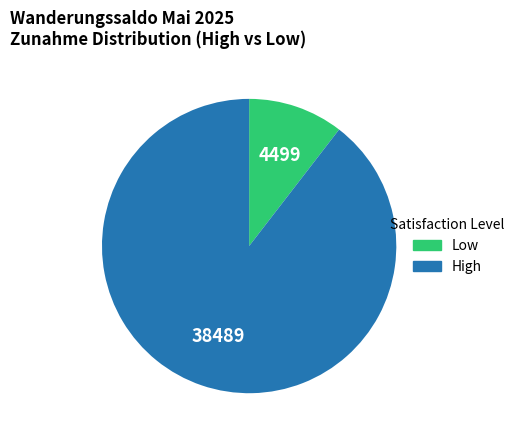

What is the largest slice in the pie chart?

High